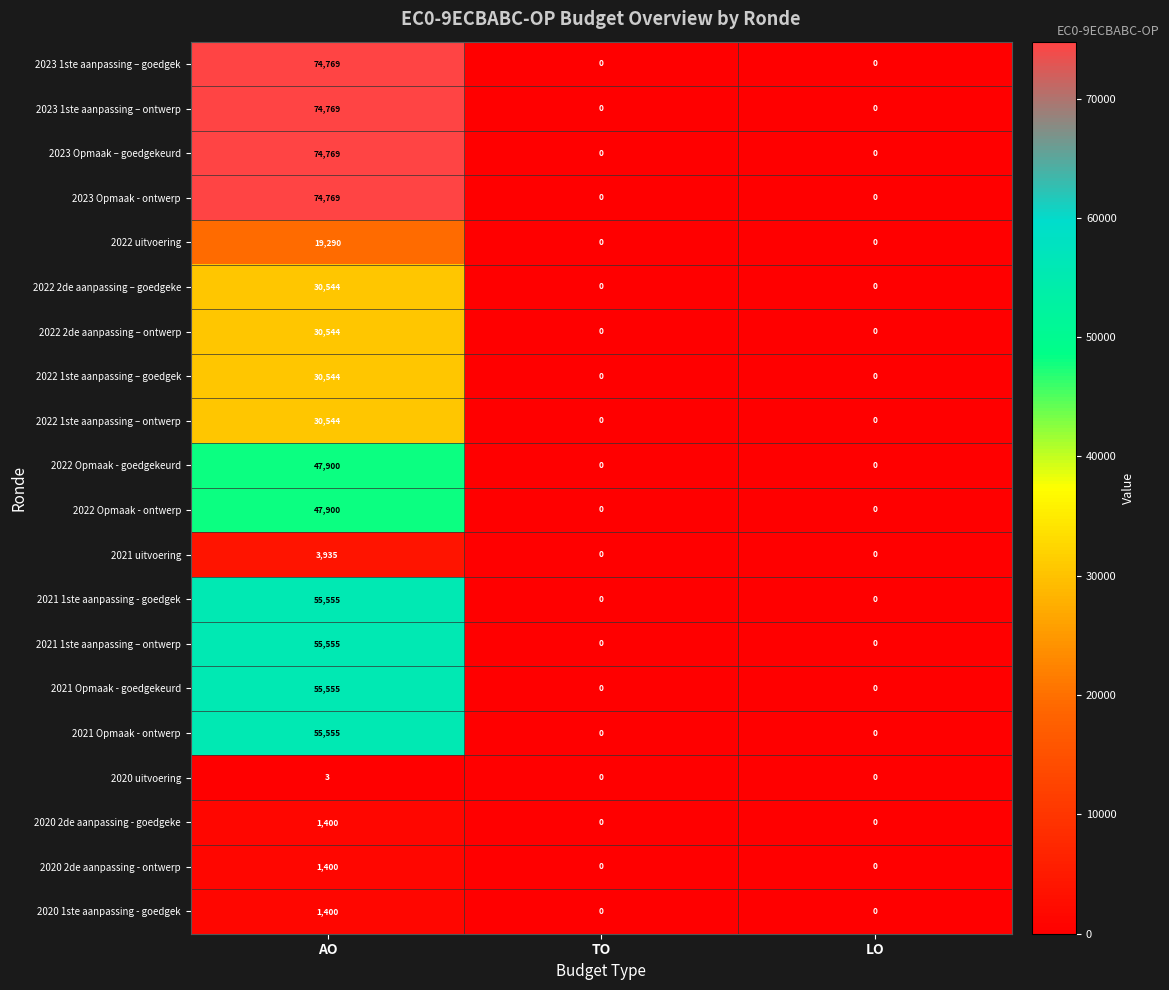

The value of 2020 uitvoering at TO is 0. True or false?

True